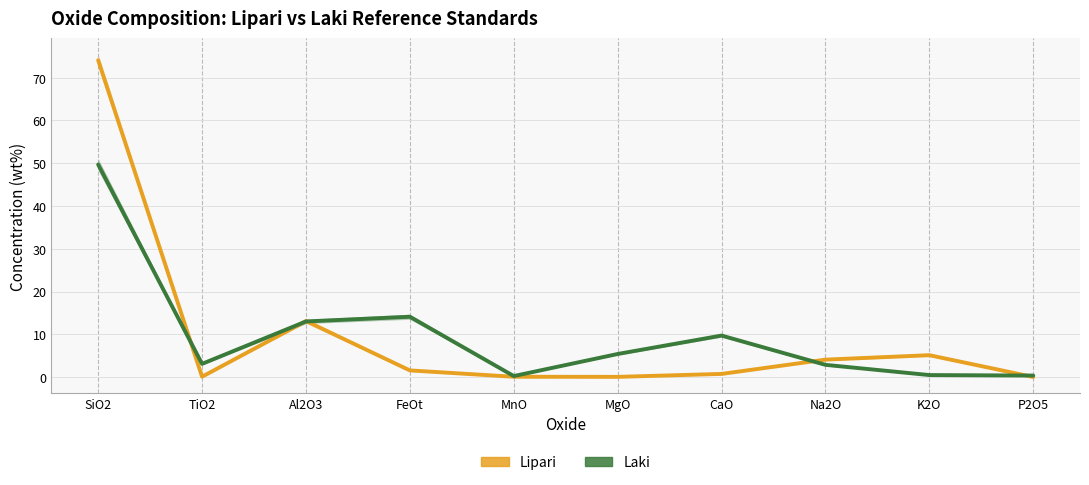

How many data points does each series have?

10